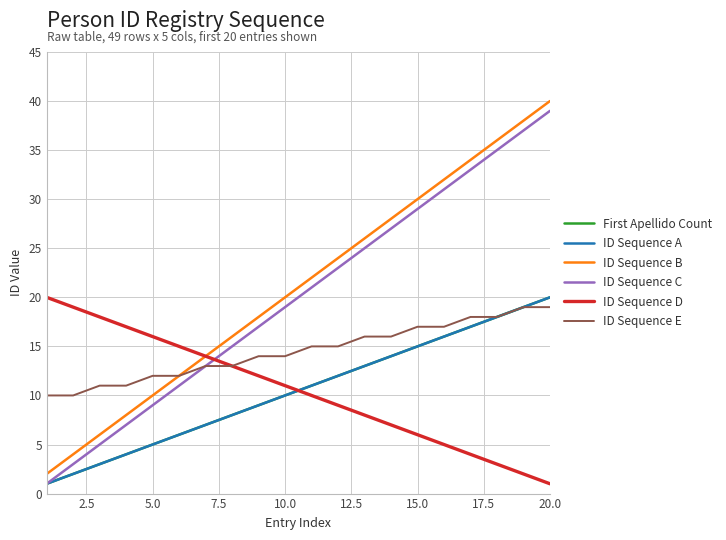

Reading right to left, what are all the values shown in this chart?

First Apellido Count: 20	19	18	17	16	15	14	13	12	11	10	9	8	7	6	5	4	3	2	1
ID Sequence A: 20	19	18	17	16	15	14	13	12	11	10	9	8	7	6	5	4	3	2	1
ID Sequence B: 40	38	36	34	32	30	28	26	24	22	20	18	16	14	12	10	8	6	4	2
ID Sequence C: 39	37	35	33	31	29	27	25	23	21	19	17	15	13	11	9	7	5	3	1
ID Sequence D: 1	2	3	4	5	6	7	8	9	10	11	12	13	14	15	16	17	18	19	20
ID Sequence E: 19	19	18	18	17	17	16	16	15	15	14	14	13	13	12	12	11	11	10	10